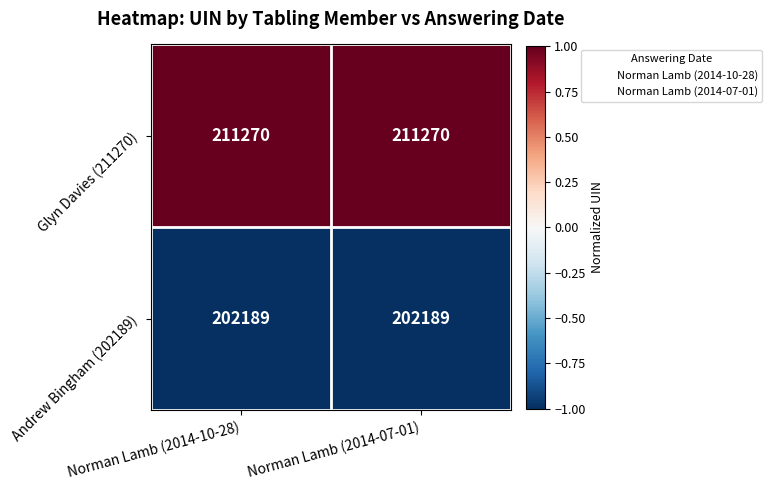

What is the minimum value for Glyn Davies (211270)?

211270